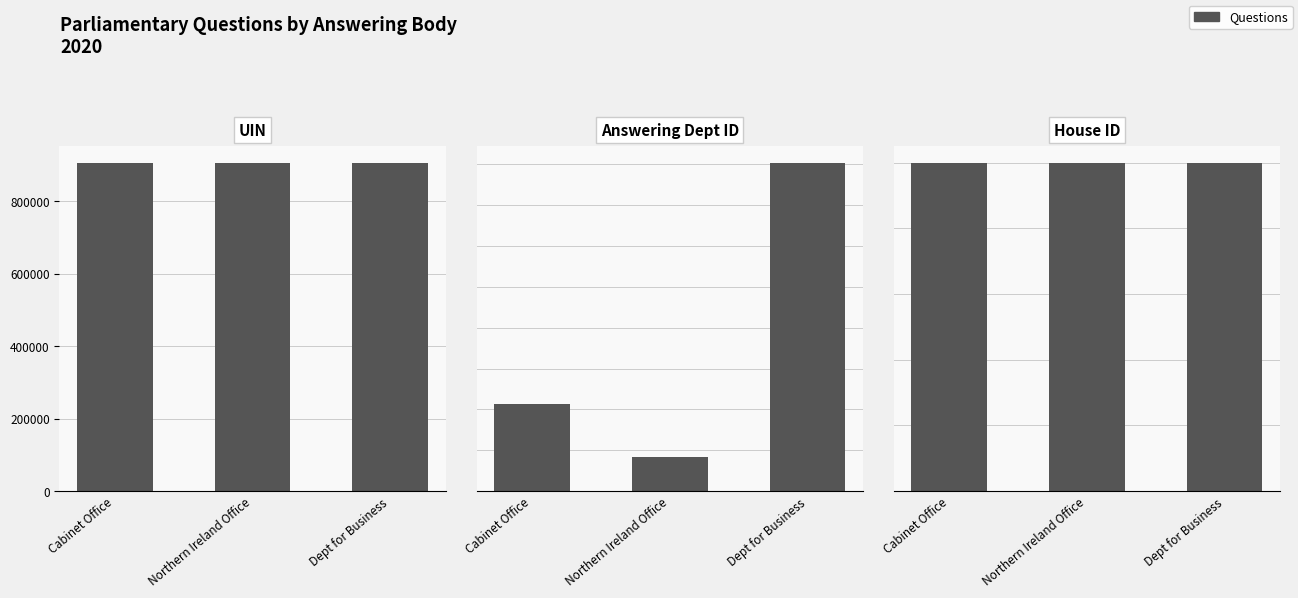

Reading left to right, what are all the values shown in this chart?

uin: 906896	906639	906791
answering dept id: 53	21	201
house id: 1	1	1